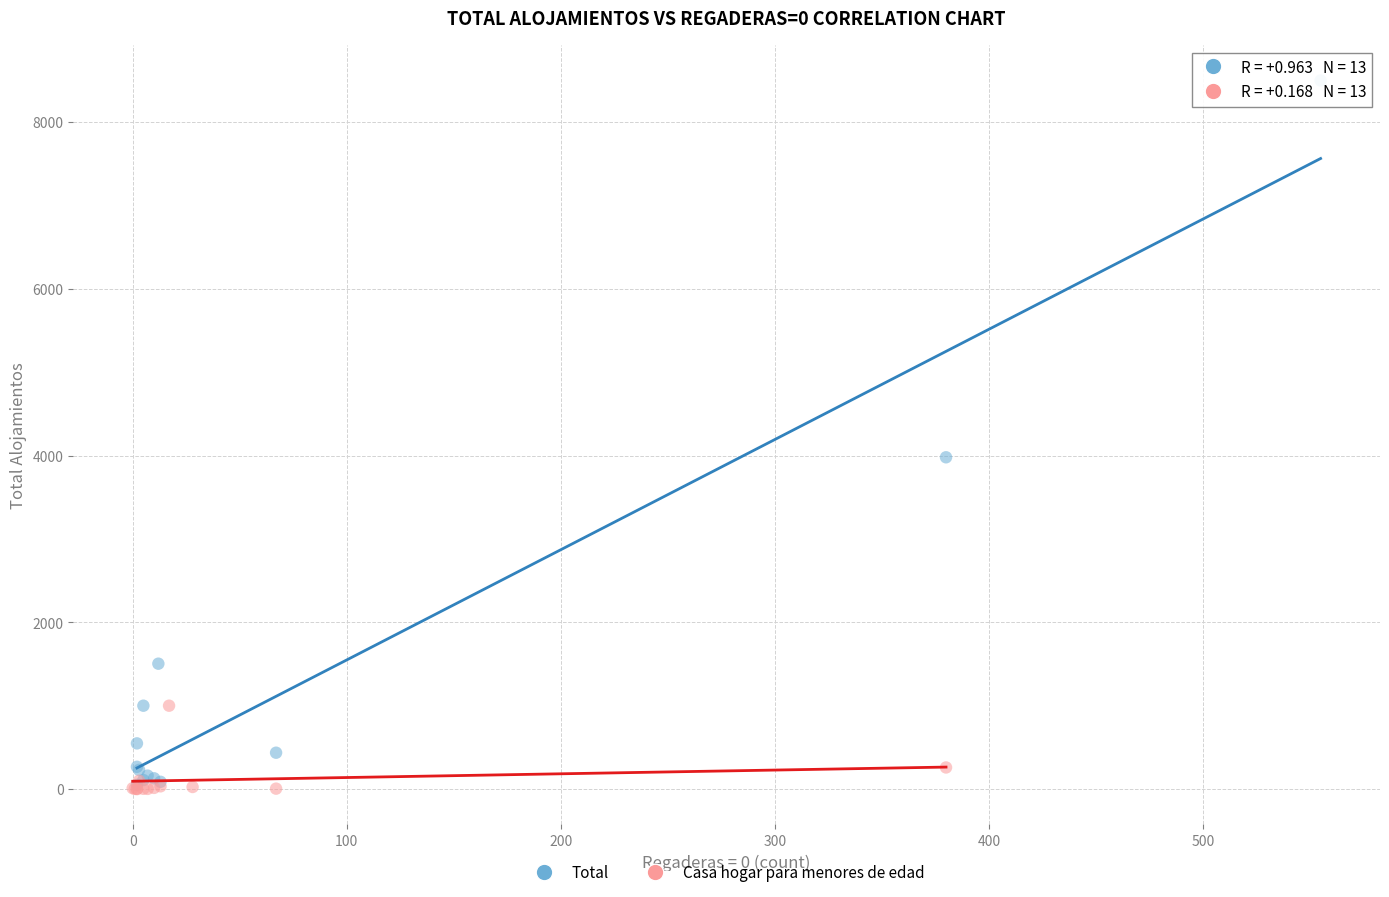

Which series reaches the maximum Y coordinate?

Total